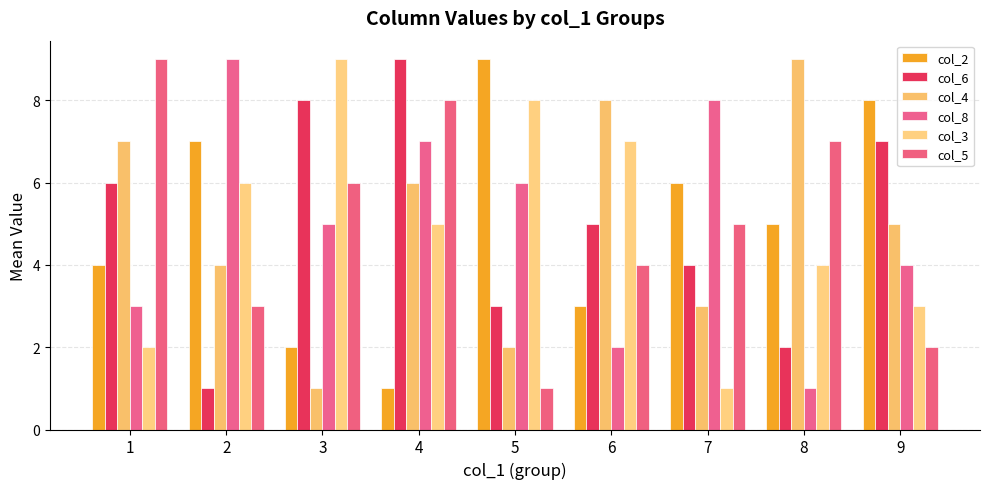

List the labels in order of col_8 value, smallest first.

8, 6, 1, 9, 3, 5, 4, 7, 2